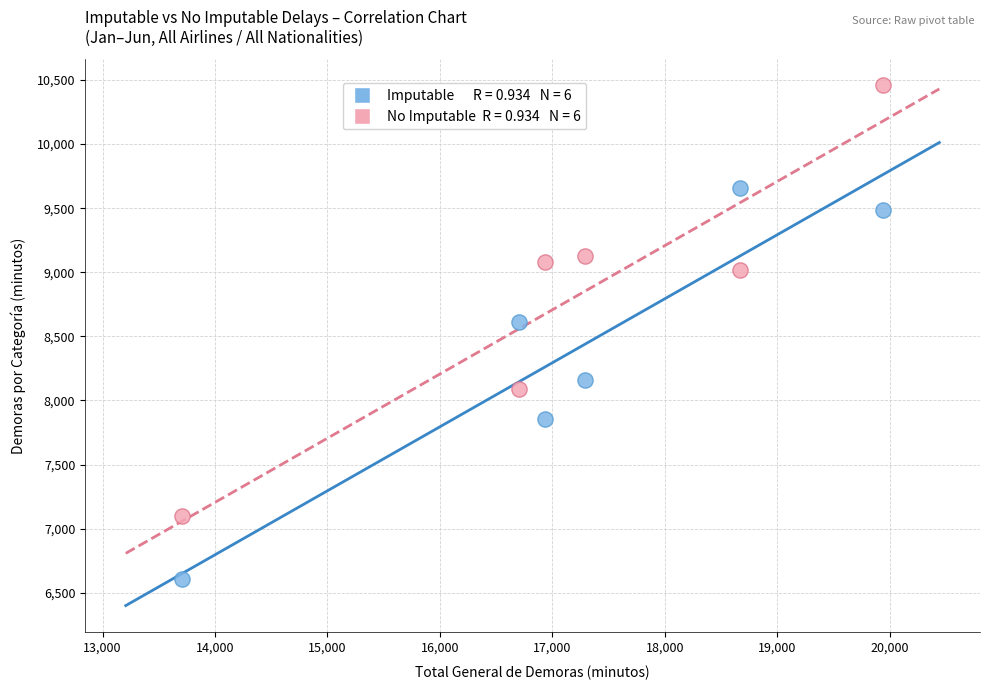

Across all data points, what is the range of X values (max minus min)?

6237